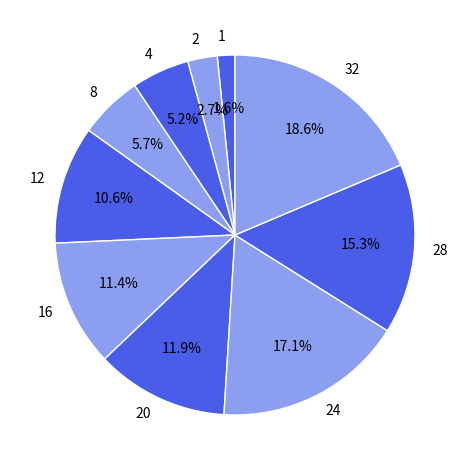

To the nearest percent, what is the average slice percentage?

10%